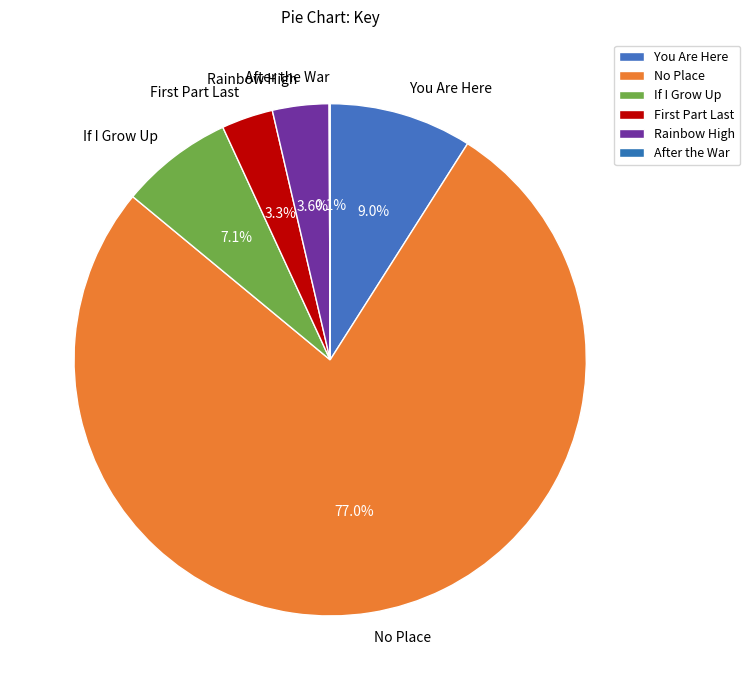

To the nearest percent, what percentage of the pie is Rainbow High?

4%